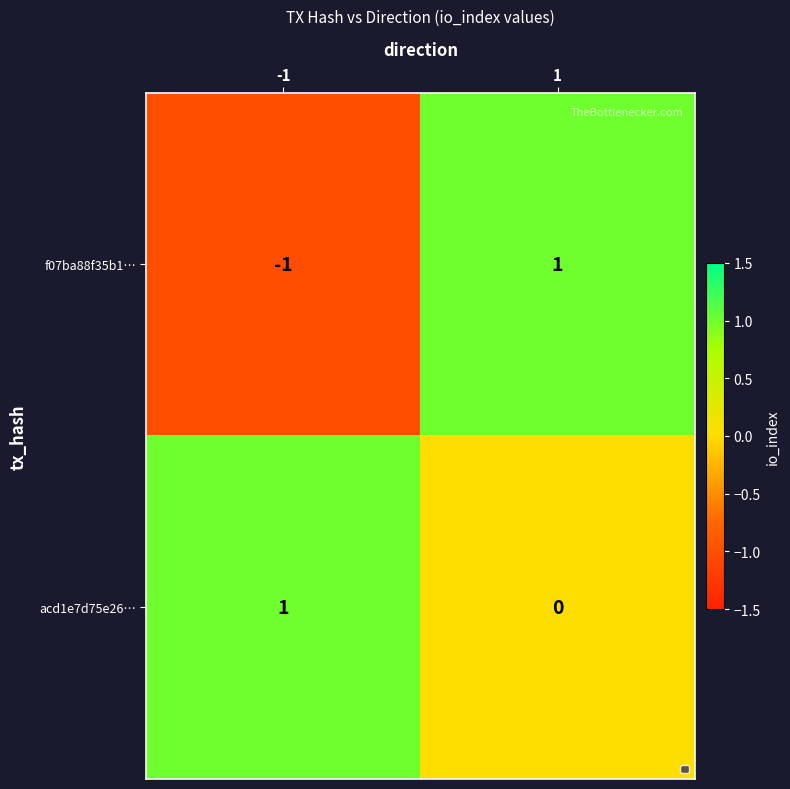

Reading left to right, transcribe all the data shown in this chart.

f07ba88f35b1…: -1=-1	1=1
acd1e7d75e26…: -1=1	1=0